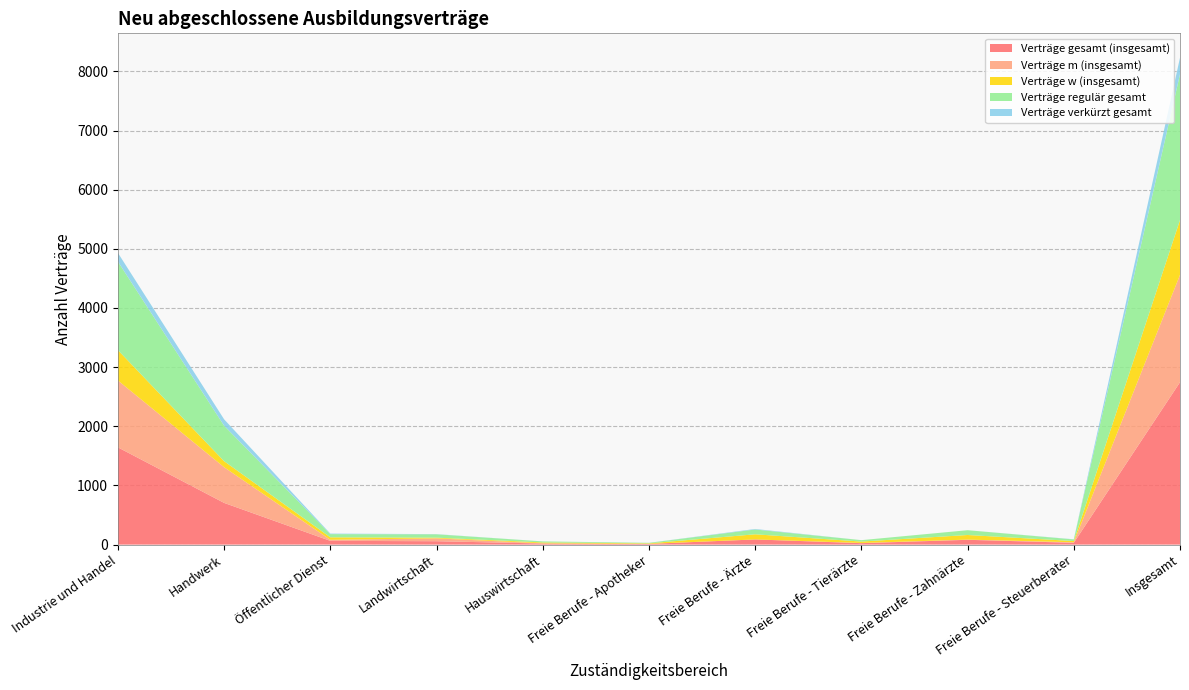

Reading left to right, what are all the values shown in this chart?

Verträge gesamt (insgesamt): 1644	705	63	57	18	12	87	24	81	30	2745
Verträge m (insgesamt): 1131	603	18	48	3	0	0	3	3	9	1815
Verträge w (insgesamt): 513	102	42	12	15	9	87	24	78	21	927
Verträge regulär gesamt: 1497	600	54	57	18	9	81	24	81	27	2466
Verträge verkürzt gesamt: 147	108	9	3	0	0	9	0	0	3	279